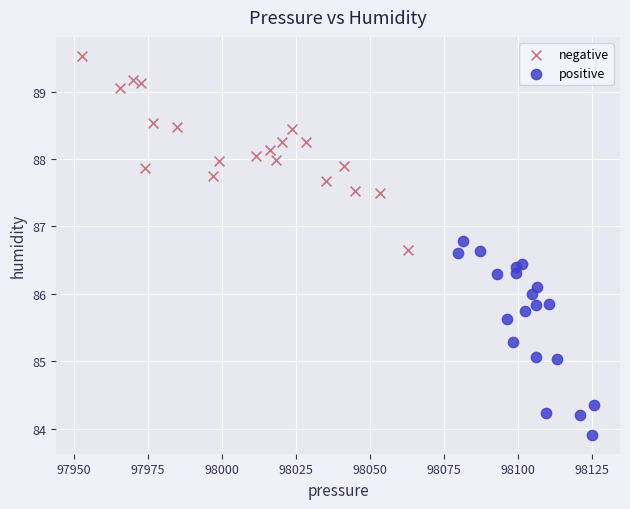

Which series reaches the minimum Y coordinate?

positive